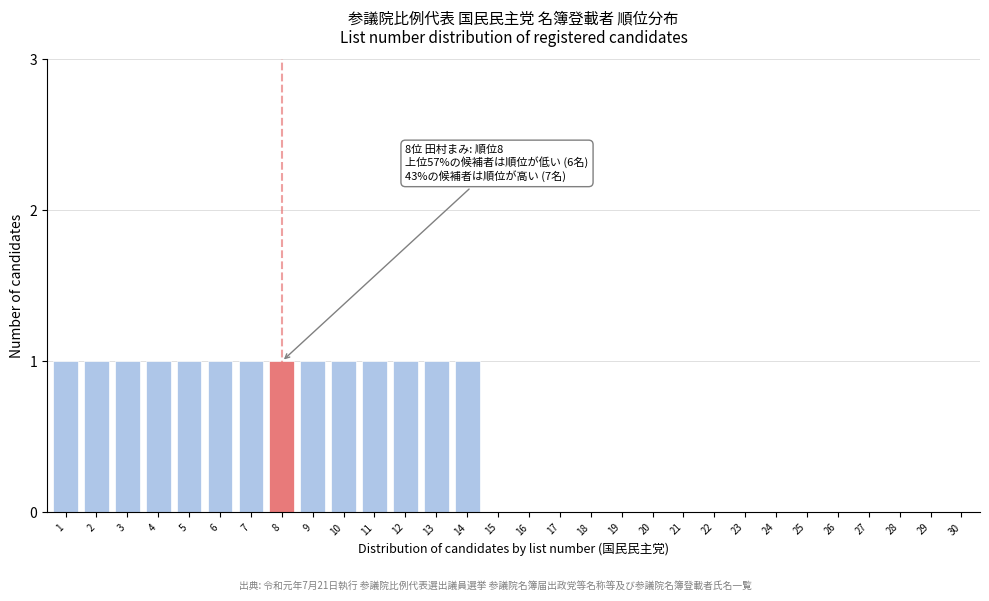

Reading right to left, transcribe all the data shown in this chart.

30=0	29=0	28=0	27=0	26=0	25=0	24=0	23=0	22=0	21=0	20=0	19=0	18=0	17=0	16=0	15=0	14=1	13=1	12=1	11=1	10=1	9=1	8=1	7=1	6=1	5=1	4=1	3=1	2=1	1=1